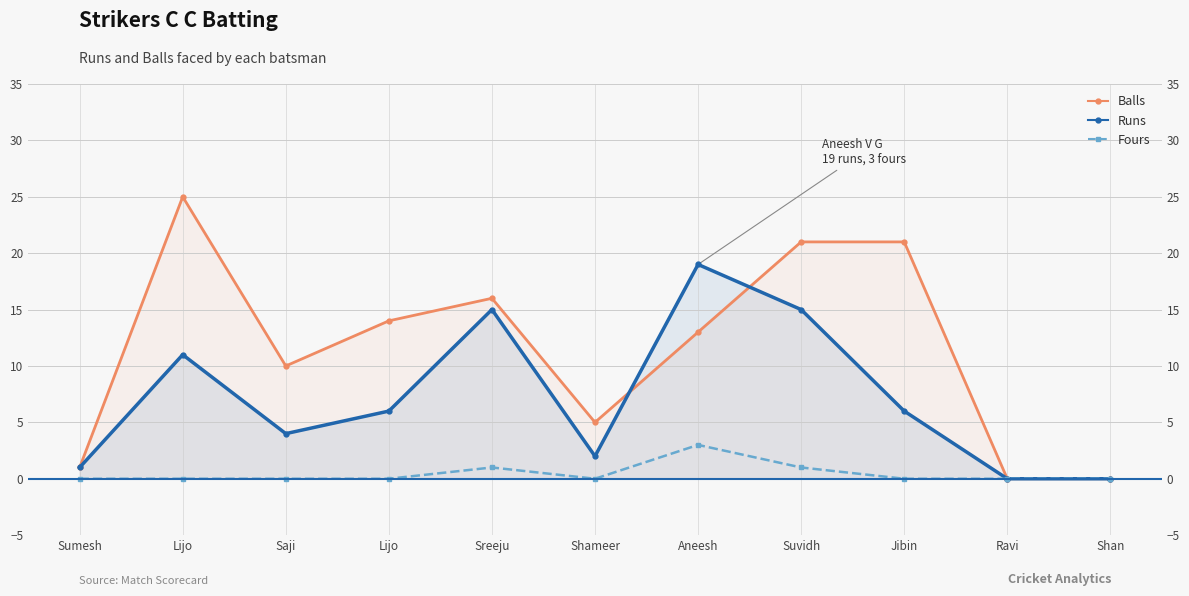

How many interior local peaks does the Runs series have?

3